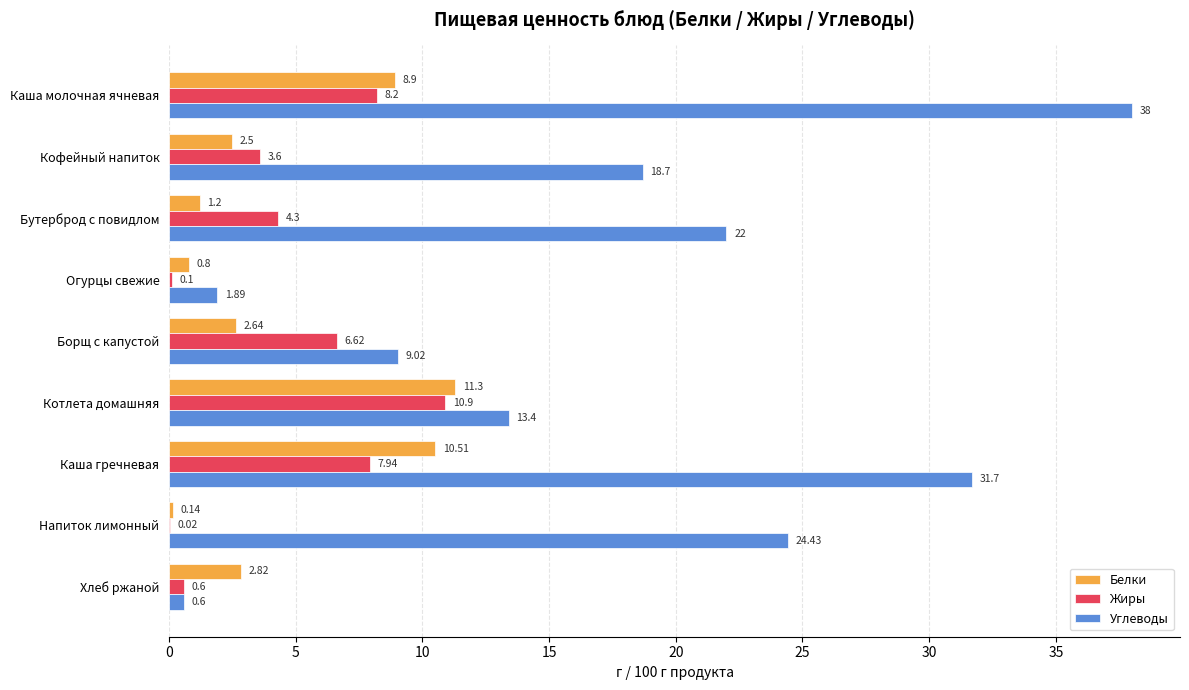

Which category has the highest value in the Белки series?

Котлета домашняя